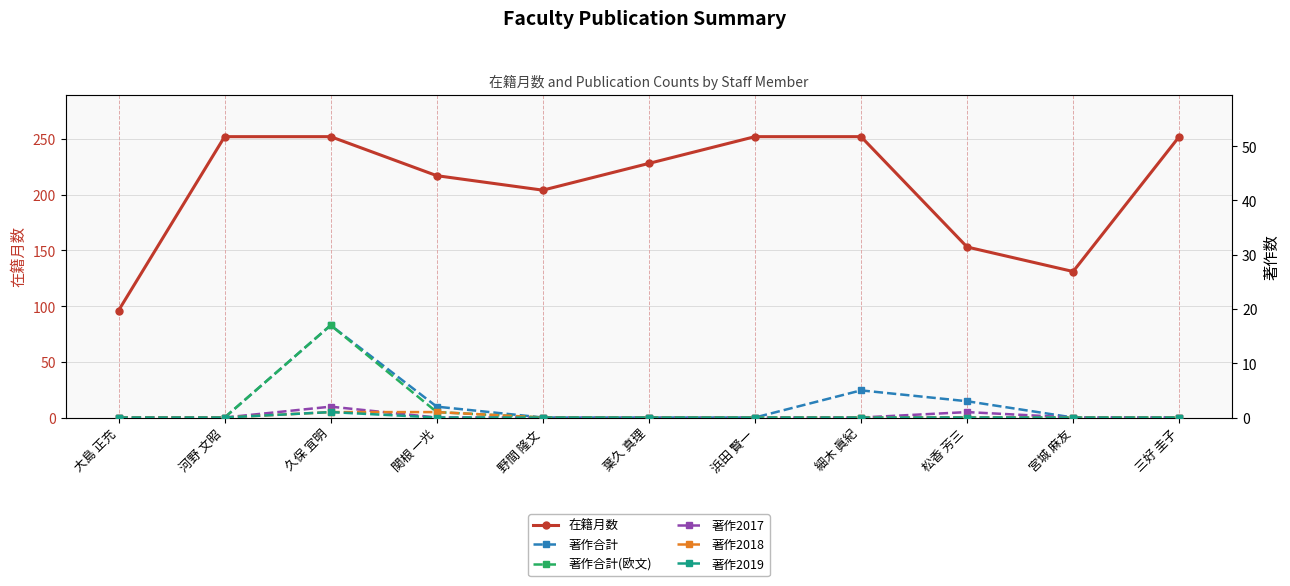

True or false: 著作合計(欧文) and 著作合計 cross at least once.

False